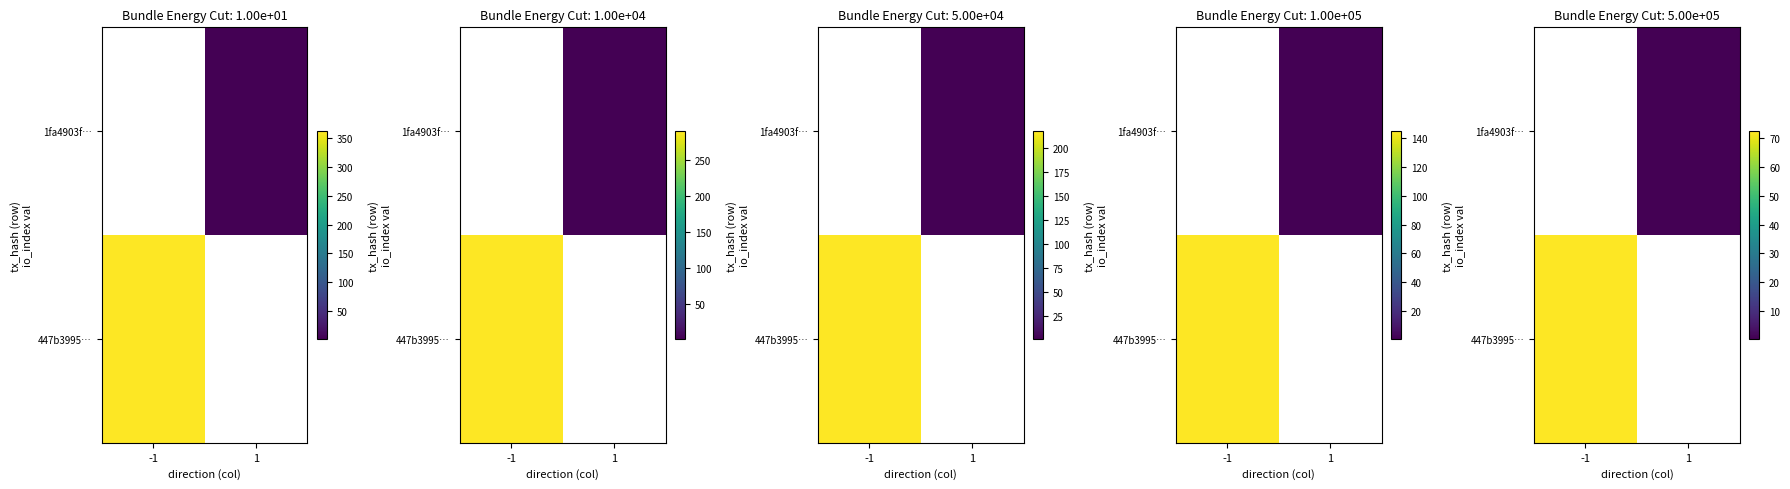

Between 1 and -1, which is larger?

-1